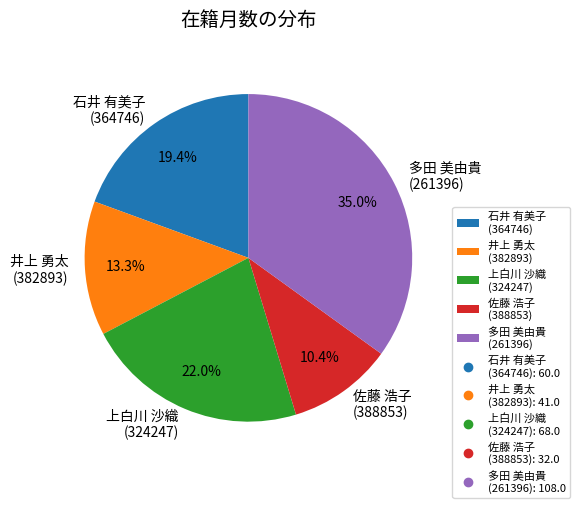

What is the ratio of the value at 石井 有美子 (364746) to the value at 多田 美由貴 (261396)?

0.6